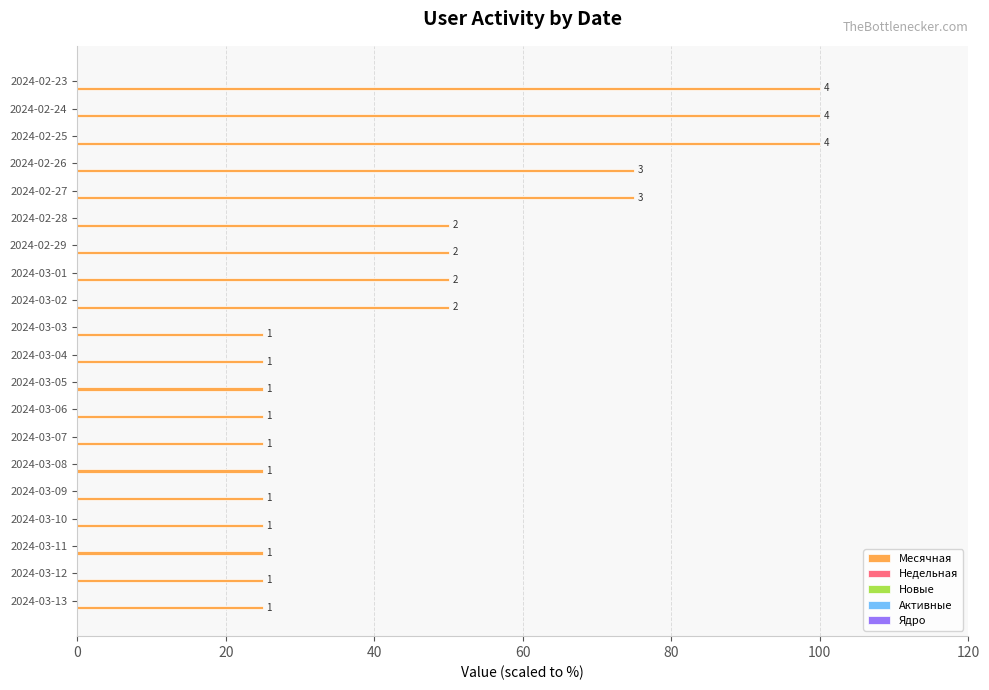

Are the bars horizontal?

Yes